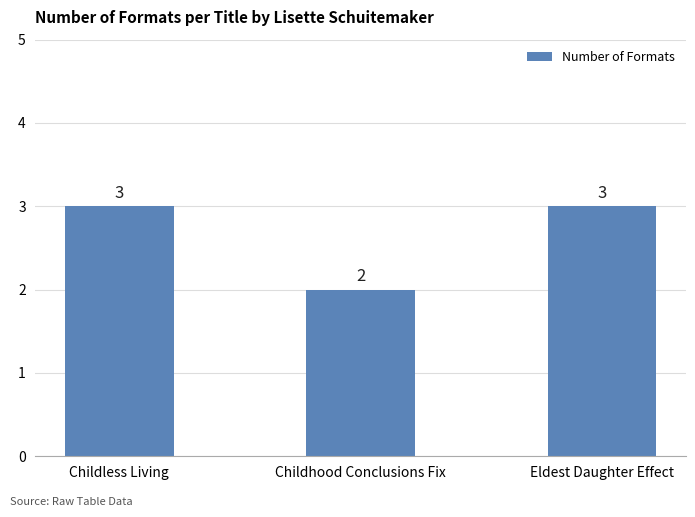

What is the average value?

3